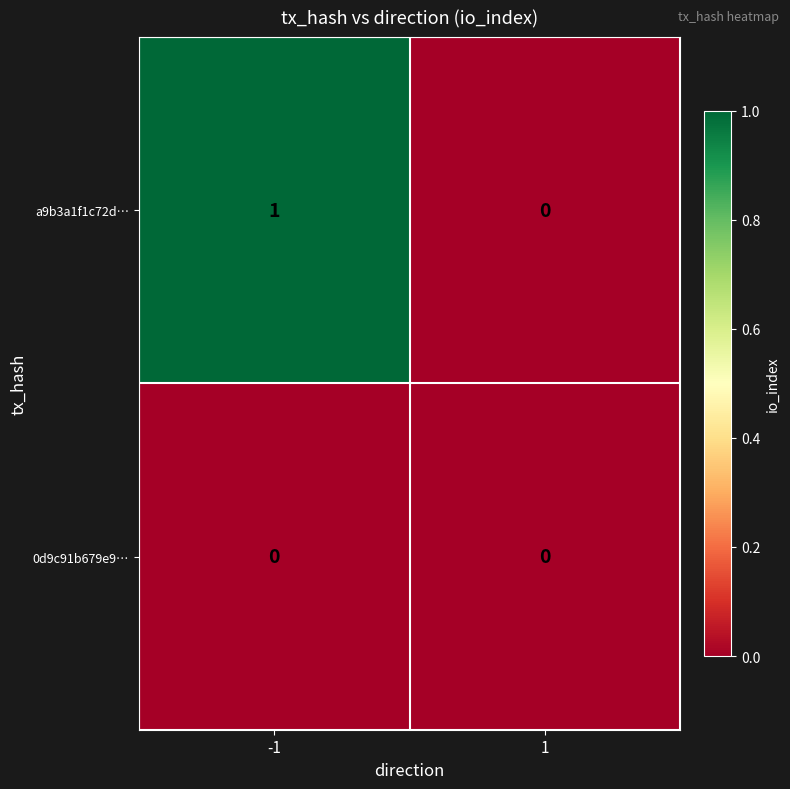

The value of a9b3a1f1c72d… at 1 is 0. True or false?

True